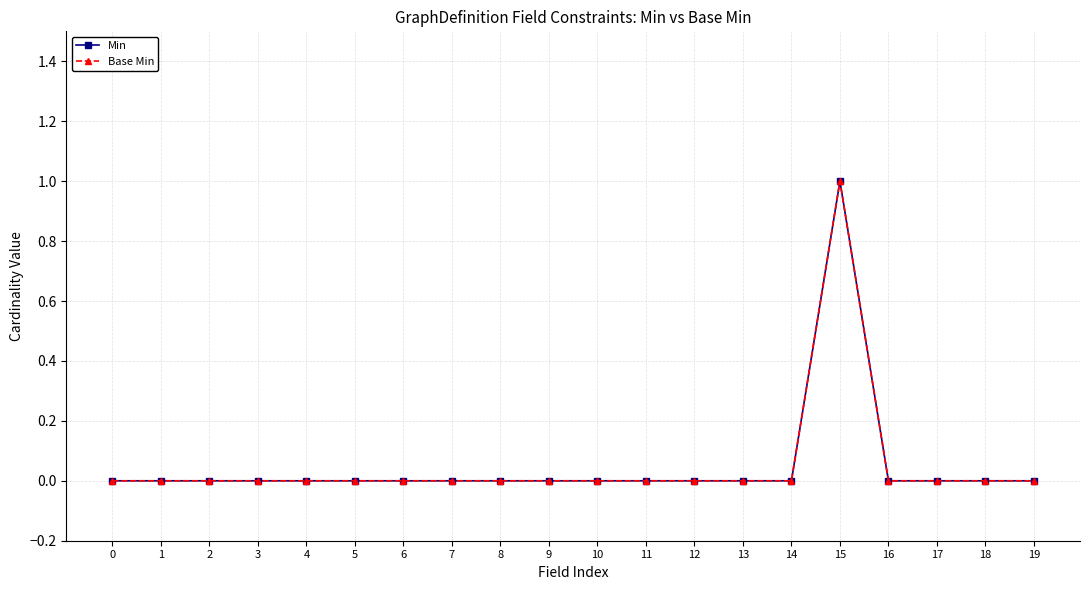

How many lines are shown in the chart?

2